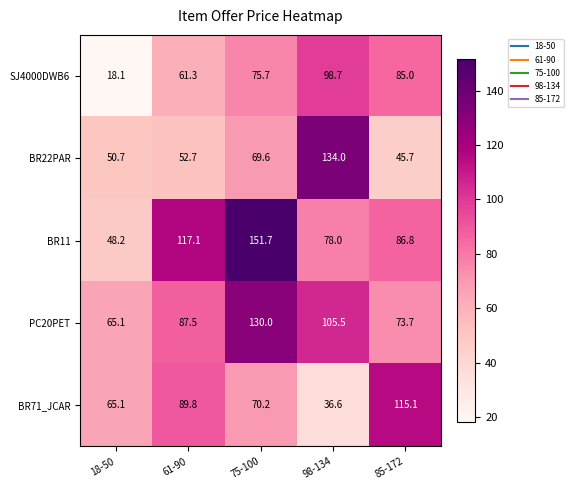

At which label does BR22PAR first exceed 52?

61-90